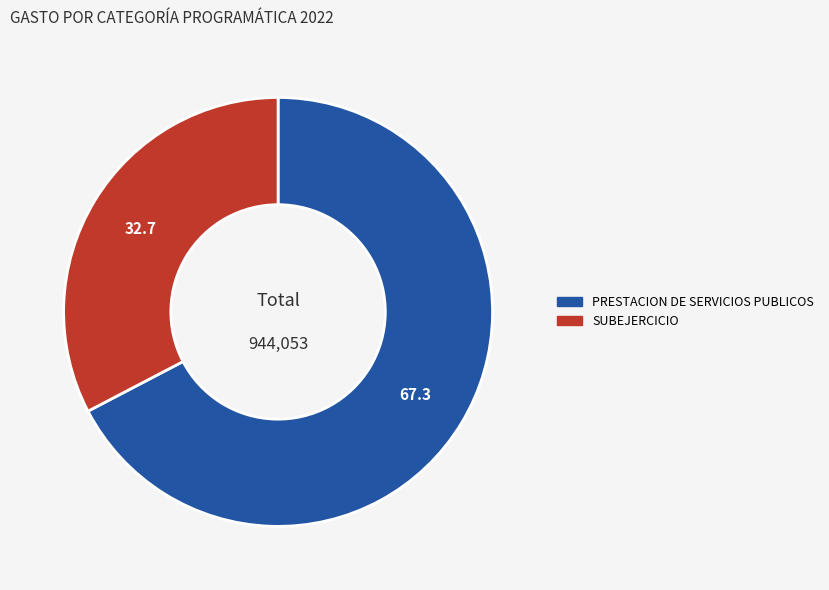

The SUBEJERCICIO slice represents 33% of the pie. True or false?

True